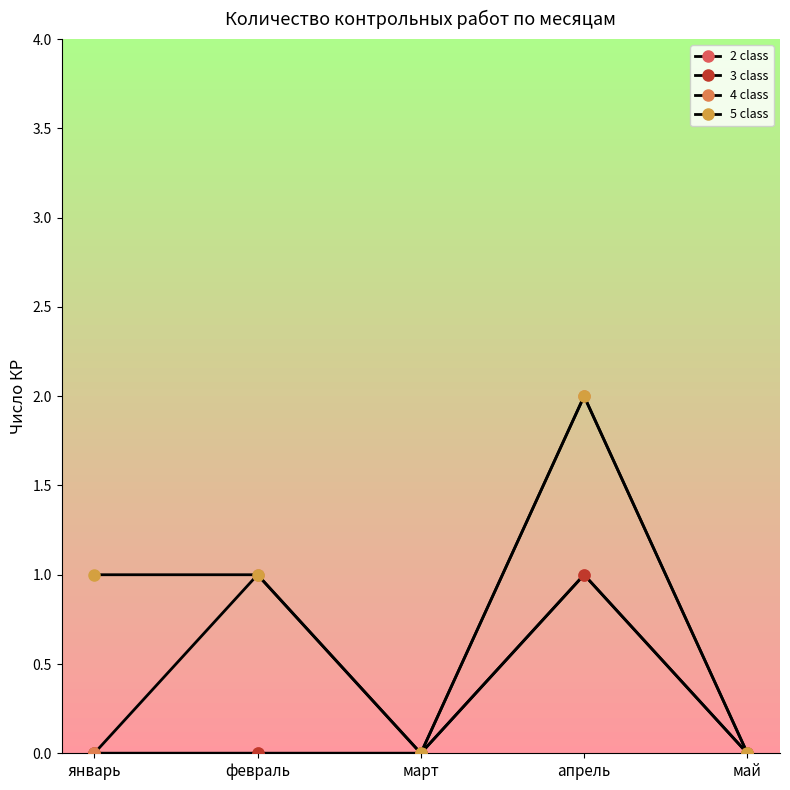

At which category is the sum across all series the highest?

апрель